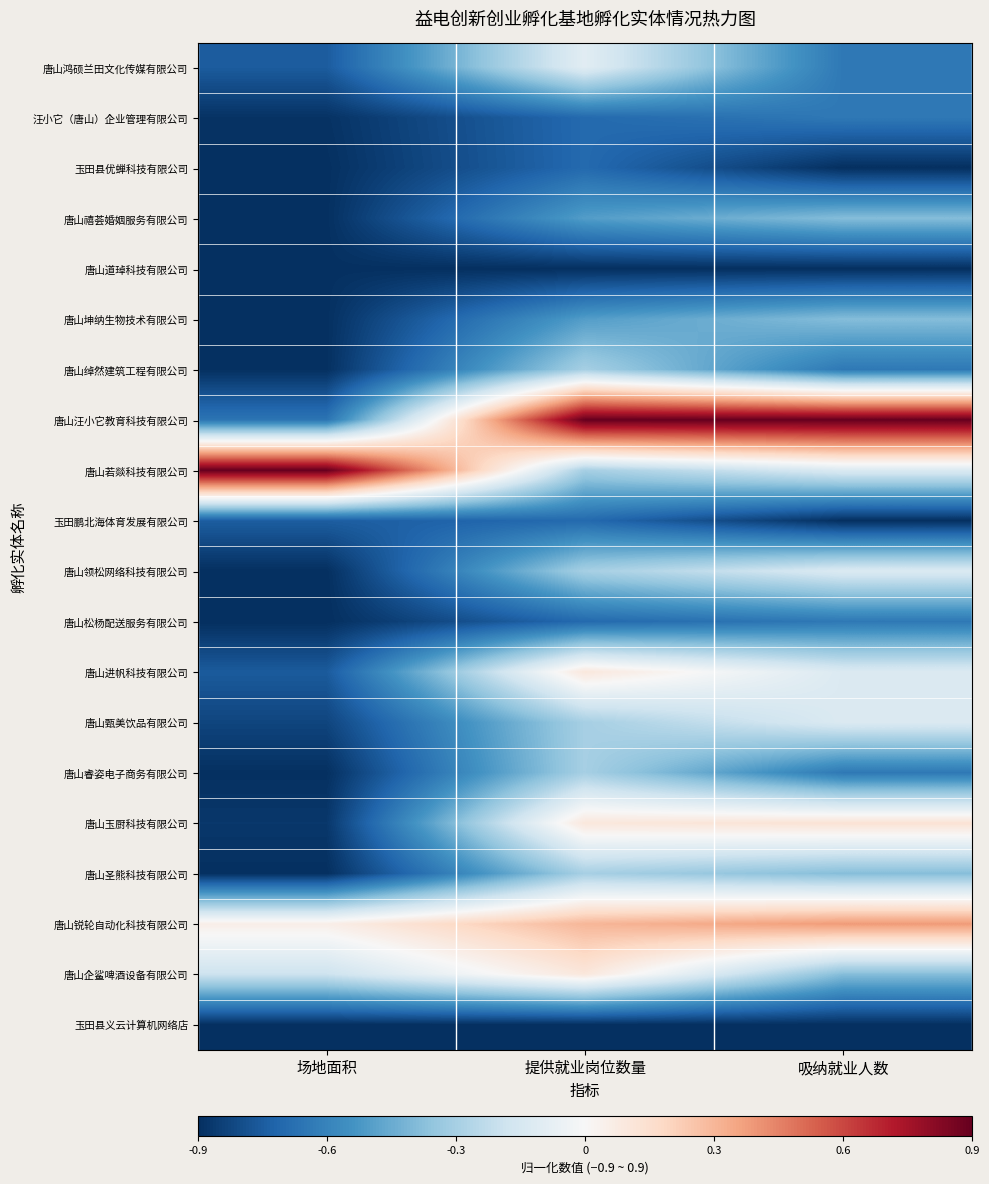

Reading left to right, list all the values displayed in this chart.

唐山鸿硕兰田文化传媒有限公司: 场地面积=-0.7	提供就业岗位数量=-0.1	吸纳就业人数=-0.6
汪小它（唐山）企业管理有限公司: 场地面积=-0.9	提供就业岗位数量=-0.7	吸纳就业人数=-0.6
玉田县优蝉科技有限公司: 场地面积=-0.9	提供就业岗位数量=-0.7	吸纳就业人数=-0.9
唐山禧荟婚姻服务有限公司: 场地面积=-0.9	提供就业岗位数量=-0.5	吸纳就业人数=-0.4
唐山道琸科技有限公司: 场地面积=-0.9	提供就业岗位数量=-0.9	吸纳就业人数=-0.9
唐山坤纳生物技术有限公司: 场地面积=-0.9	提供就业岗位数量=-0.5	吸纳就业人数=-0.4
唐山绰然建筑工程有限公司: 场地面积=-0.9	提供就业岗位数量=-0.3	吸纳就业人数=-0.6
唐山汪小它教育科技有限公司: 场地面积=-0.7	提供就业岗位数量=0.9	吸纳就业人数=0.9
唐山若燚科技有限公司: 场地面积=0.9	提供就业岗位数量=-0.3	吸纳就业人数=-0.1
玉田鹏北海体育发展有限公司: 场地面积=-0.7	提供就业岗位数量=-0.7	吸纳就业人数=-0.9
唐山领松网络科技有限公司: 场地面积=-0.9	提供就业岗位数量=-0.3	吸纳就业人数=-0.1
唐山松杨配送服务有限公司: 场地面积=-0.9	提供就业岗位数量=-0.7	吸纳就业人数=-0.6
唐山进帆科技有限公司: 场地面积=-0.8	提供就业岗位数量=0.1	吸纳就业人数=-0.1
唐山甄美饮品有限公司: 场地面积=-0.8	提供就业岗位数量=-0.3	吸纳就业人数=-0.1
唐山睿姿电子商务有限公司: 场地面积=-0.9	提供就业岗位数量=-0.3	吸纳就业人数=-0.6
唐山玉厨科技有限公司: 场地面积=-0.9	提供就业岗位数量=0.1	吸纳就业人数=0.1
唐山圣熊科技有限公司: 场地面积=-0.9	提供就业岗位数量=-0.3	吸纳就业人数=-0.4
唐山锐轮自动化科技有限公司: 场地面积=0.1	提供就业岗位数量=0.3	吸纳就业人数=0.4
唐山企鲨啤酒设备有限公司: 场地面积=-0.2	提供就业岗位数量=0.1	吸纳就业人数=-0.4
玉田县义云计算机网络店: 场地面积=-0.9	提供就业岗位数量=-0.9	吸纳就业人数=-0.9